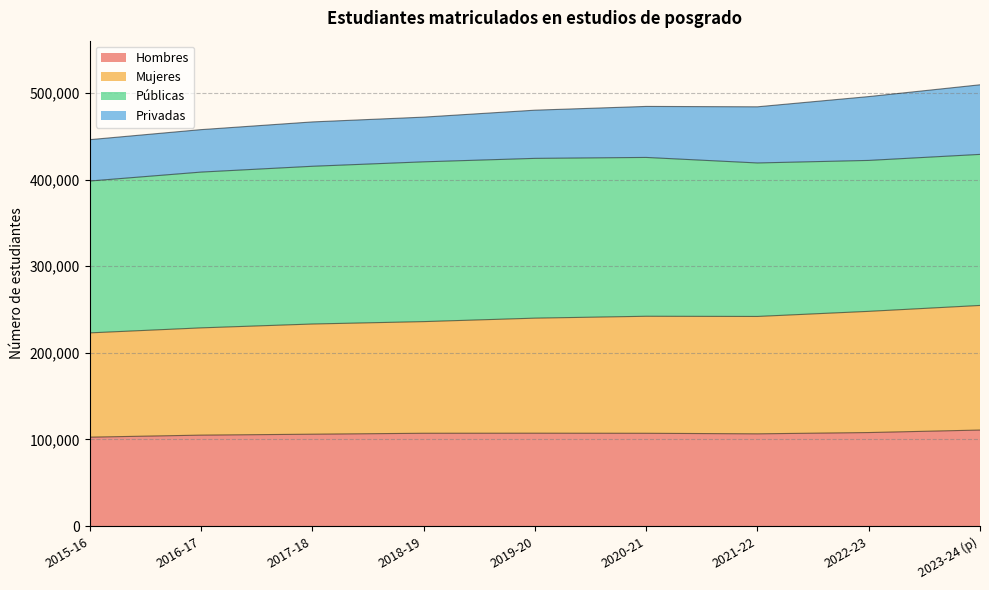

What is the total value across all series at 2023-24 (p)?

509374